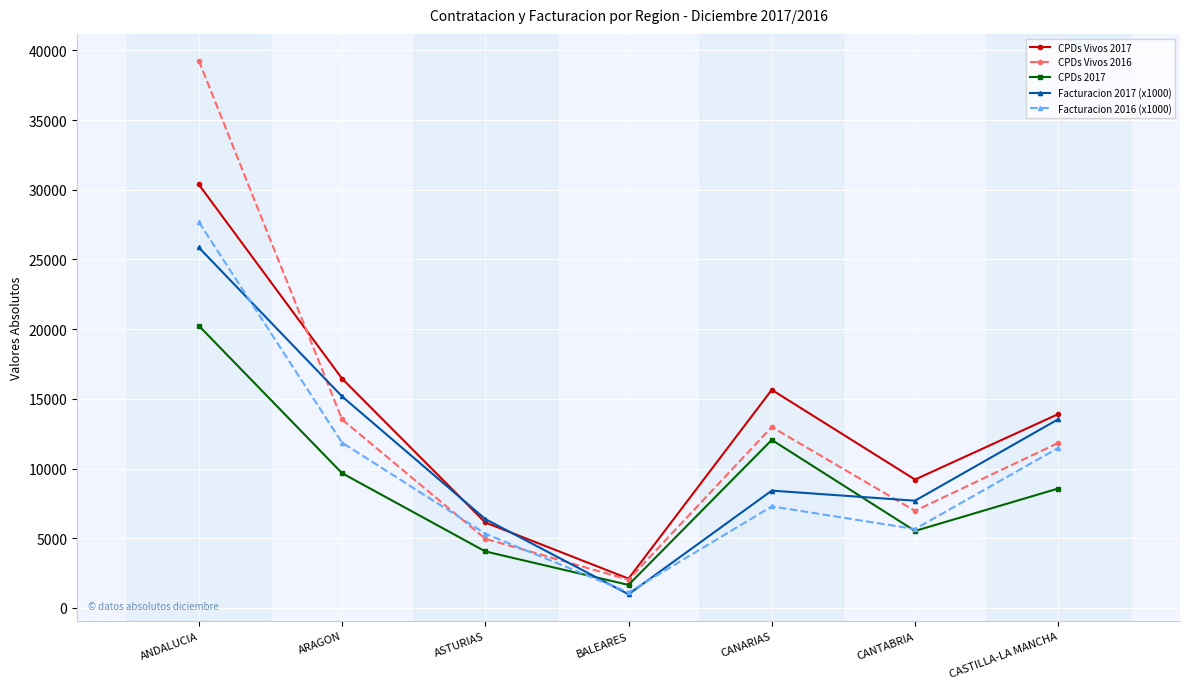

Is this an area chart (filled region under the line)?

No